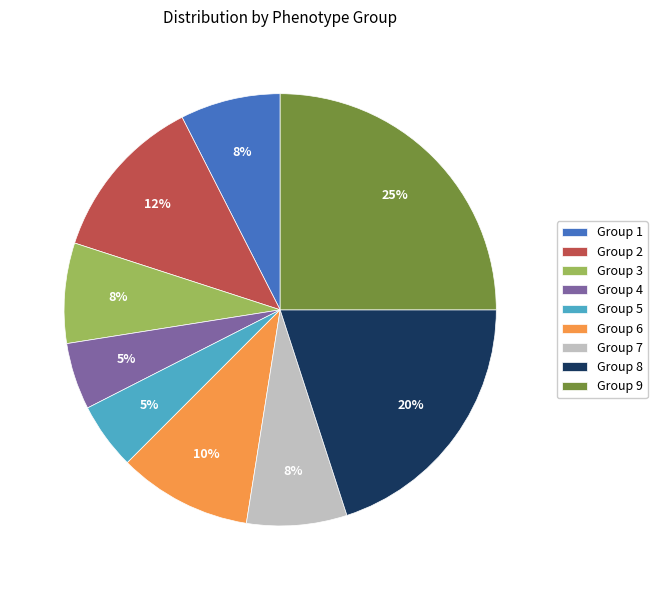

Is there a majority slice in this chart?

No